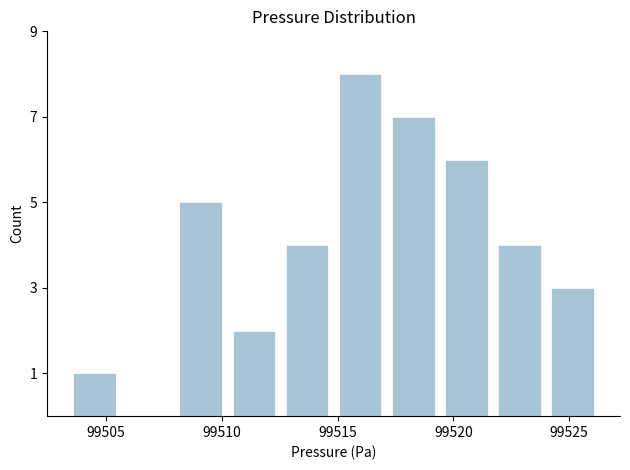

Over which range of the x-axis is the bar tallest?

99515.0 to 99517.0